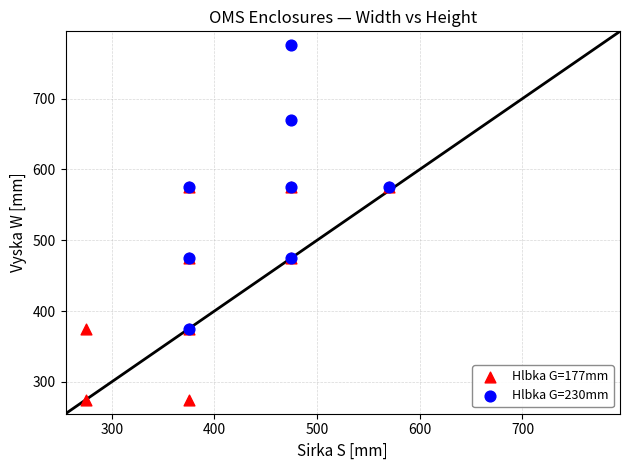

Which series has the largest Y range (max minus min)?

Hlbka G=230mm